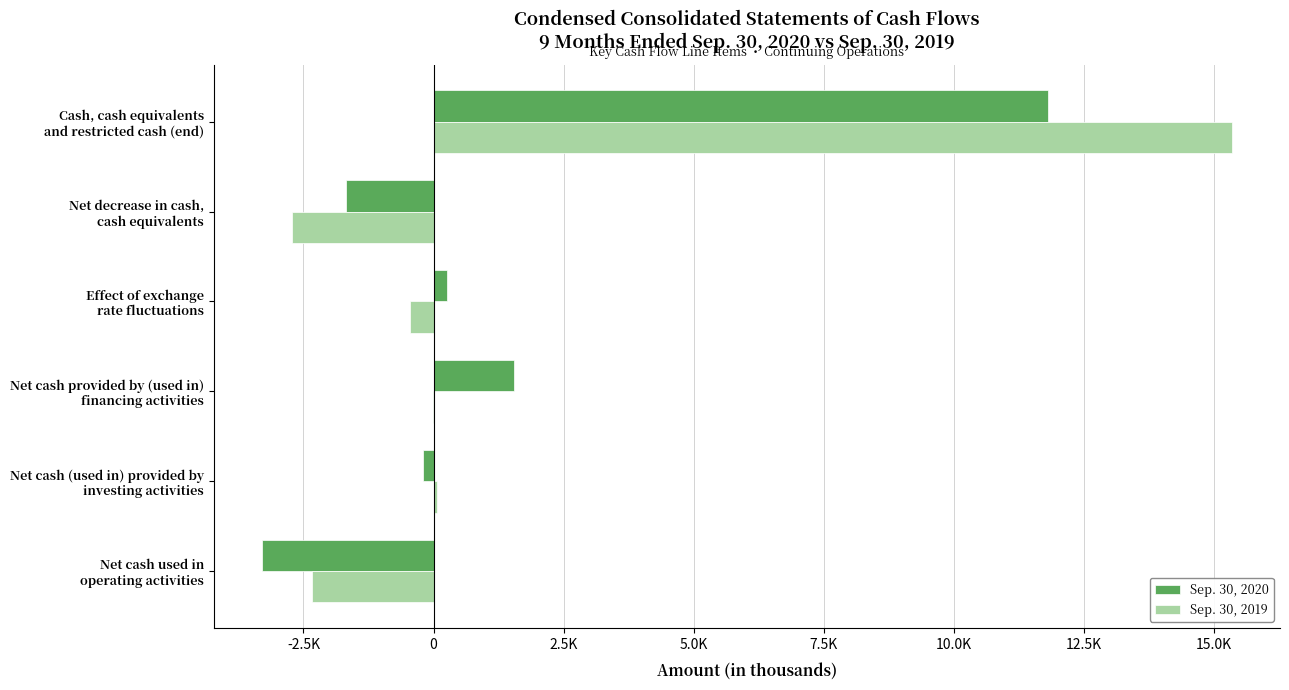

What are all the series names shown in the legend?

Sep. 30, 2020, Sep. 30, 2019